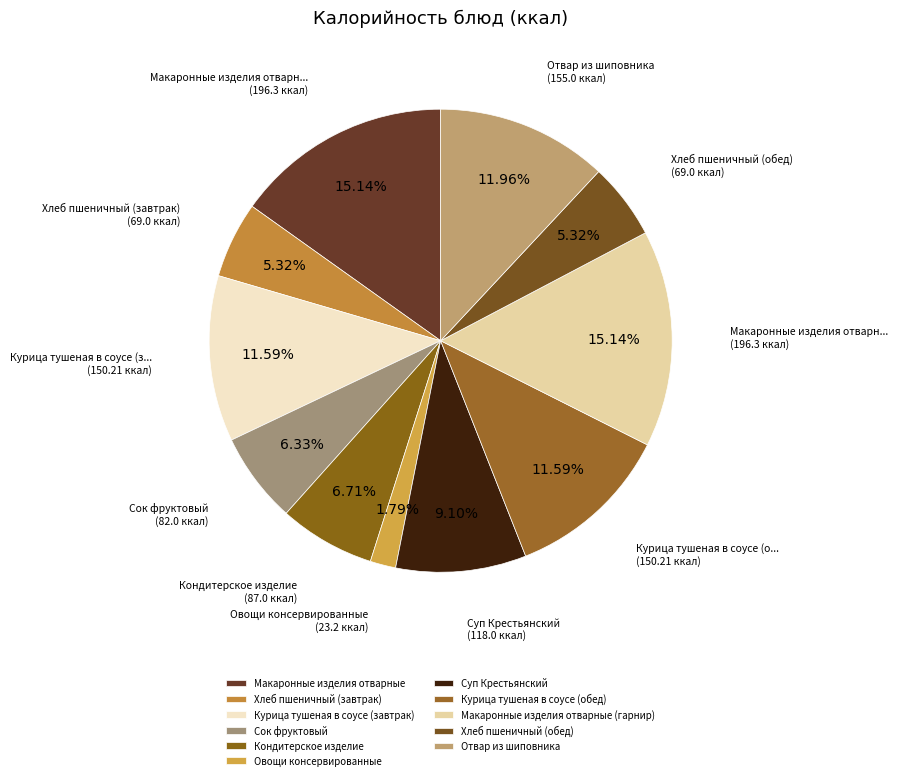

Is there a majority slice in this chart?

No